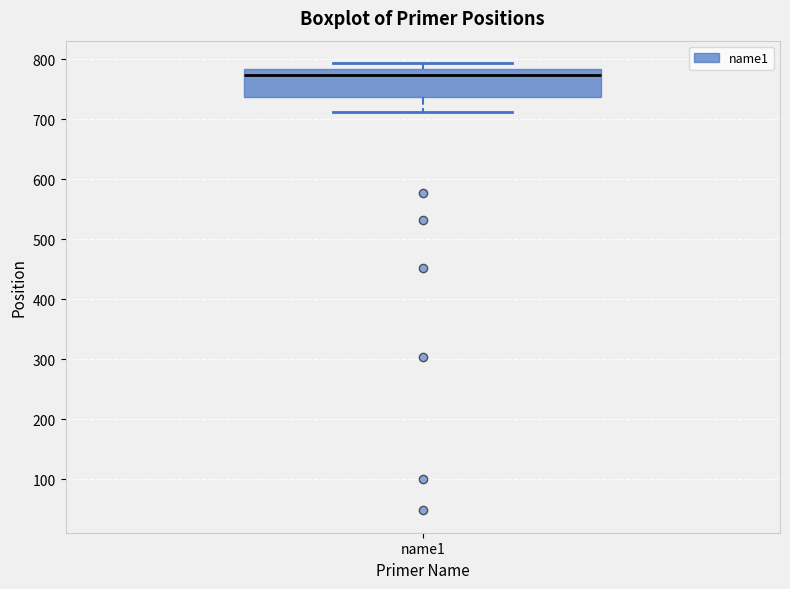

Read this box plot against the y-axis: the position of the median line, the range covered by the box, and the ends of both whiskers. The values are not printed on the chart, so give them approximately, as read against the axis.

median 770, box 740 to 780, whiskers 710 to 790